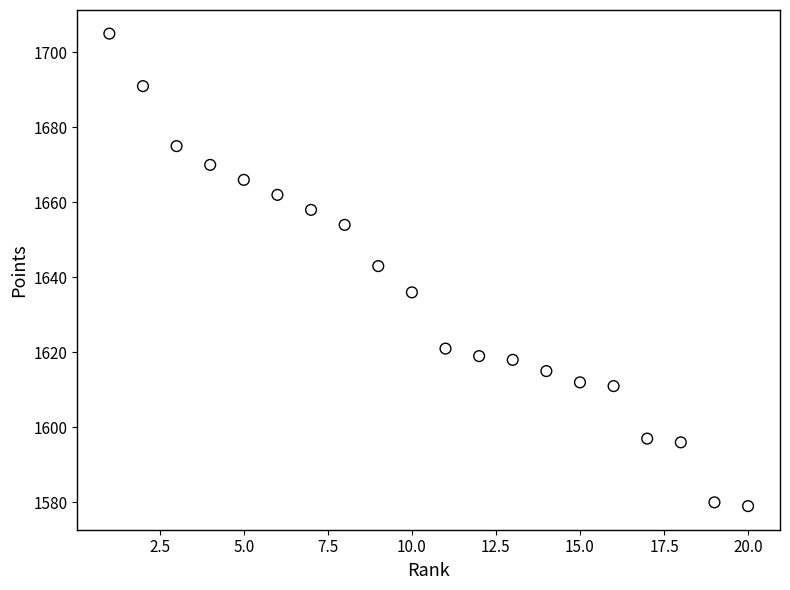

What is the range of X values (max minus min)?

19